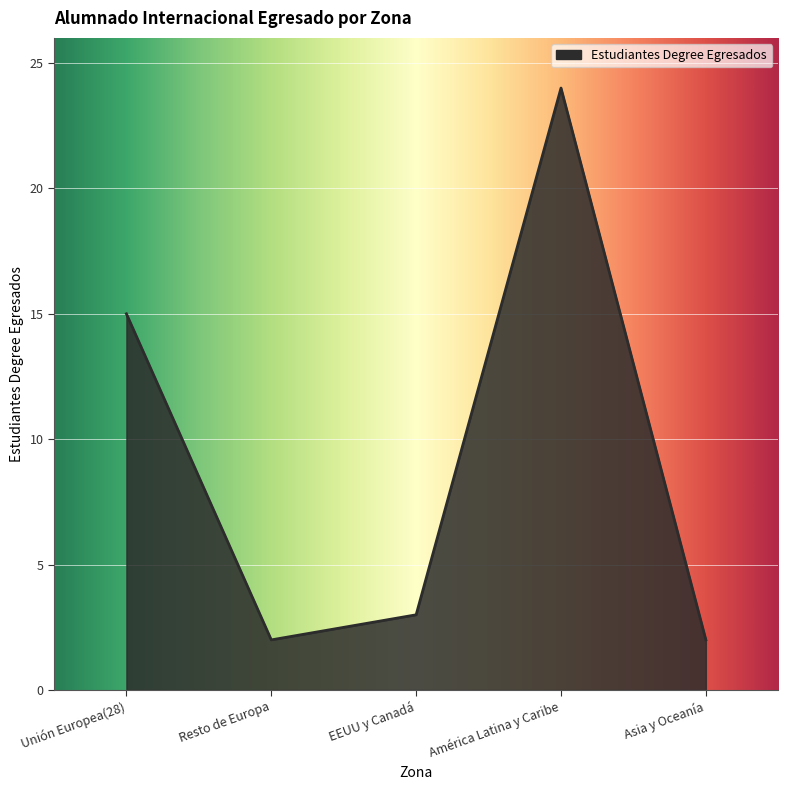

The chart shows a value of 3 at EEUU y Canadá. True or false?

True